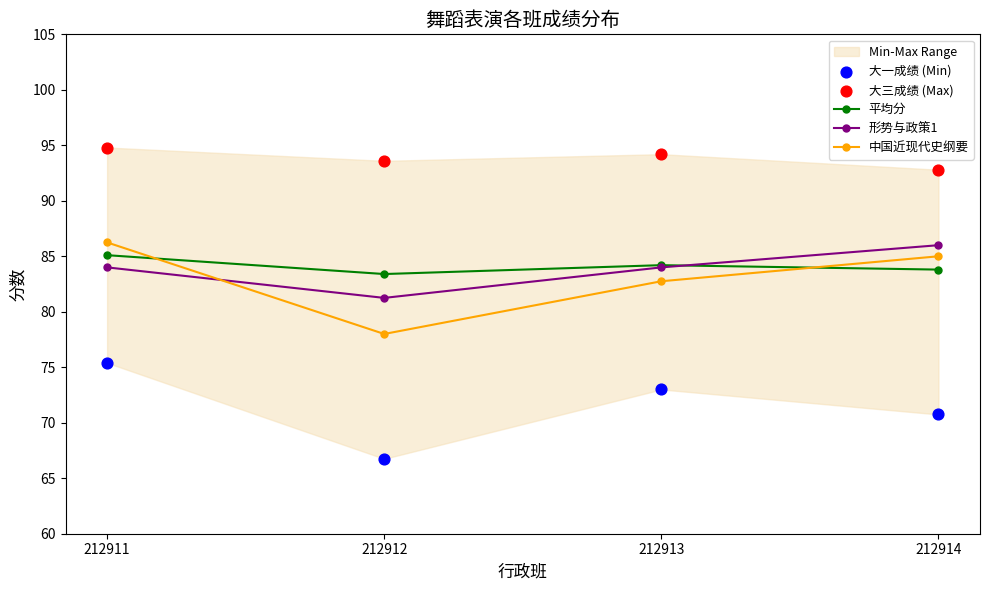

What is the total value across all series at 212912?

403.0